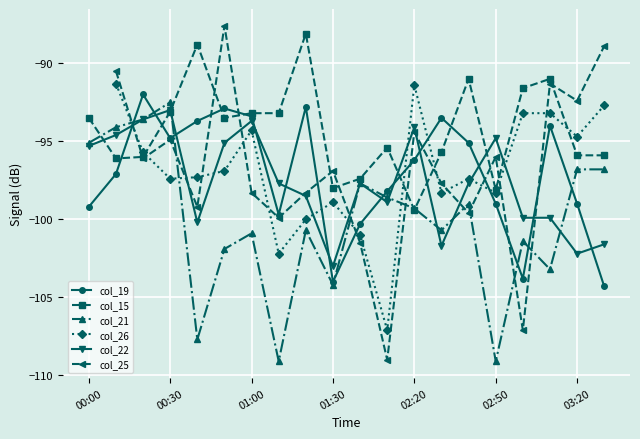

Which series changed the most between 11 and 17?

col_25